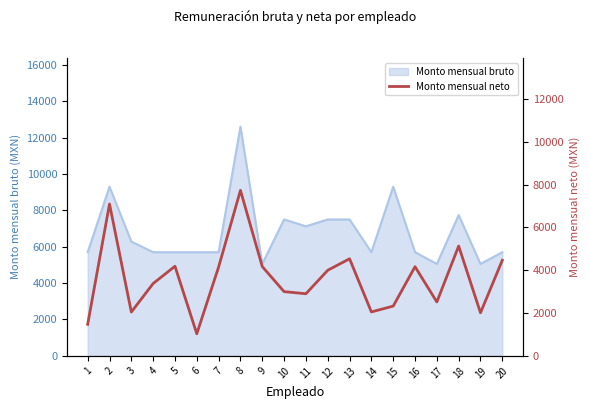

What is the minimum value shown in the chart?

1030.8